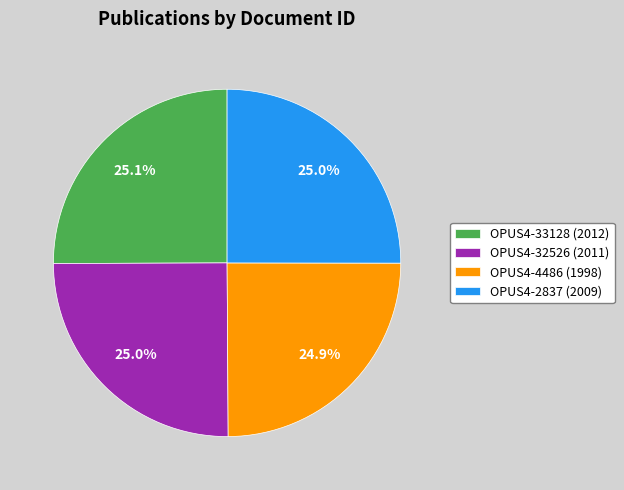

What is the ratio of the value at OPUS4-4486 (1998) to the value at OPUS4-2837 (2009)?

1.0